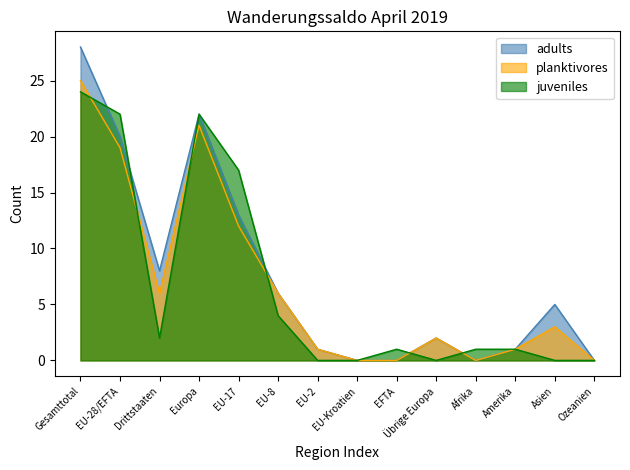

Reading right to left, what are all the values shown in this chart?

adults: 0	5	1	0	2	0	0	1	6	13	22	8	20	28
planktivores: 0	3	1	0	2	0	0	1	6	12	21	6	19	25
juveniles: 0	0	1	1	0	1	0	0	4	17	22	2	22	24